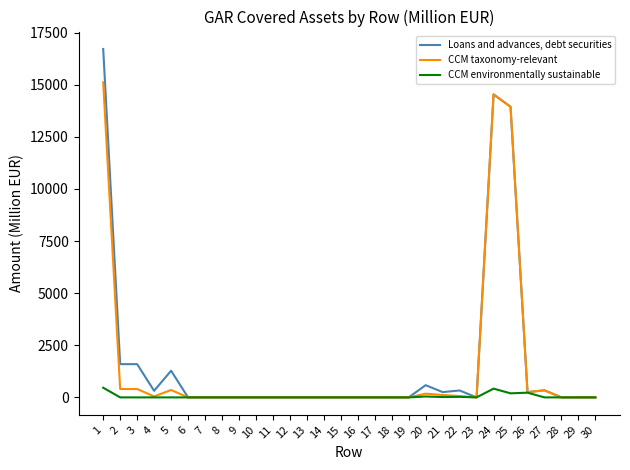

Which series has the widest spread of values?

Loans and advances, debt securities